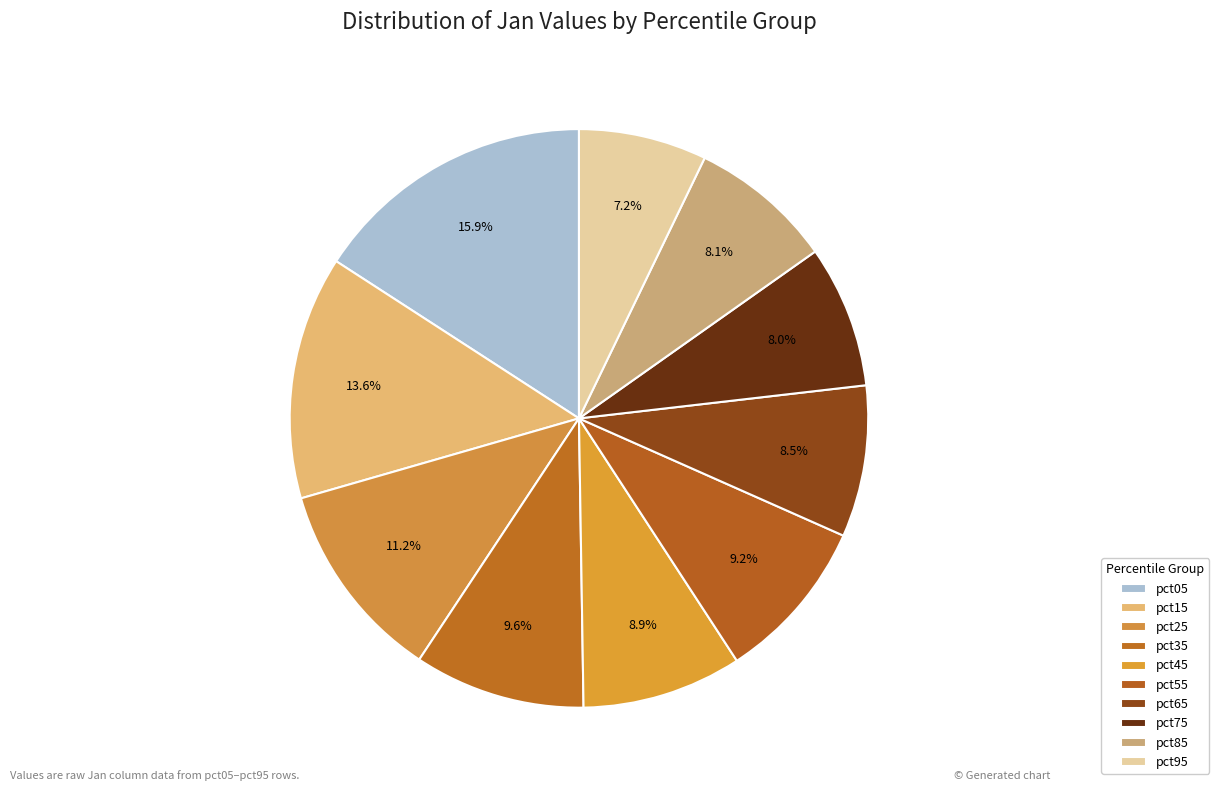

Which slice is the largest?

pct05